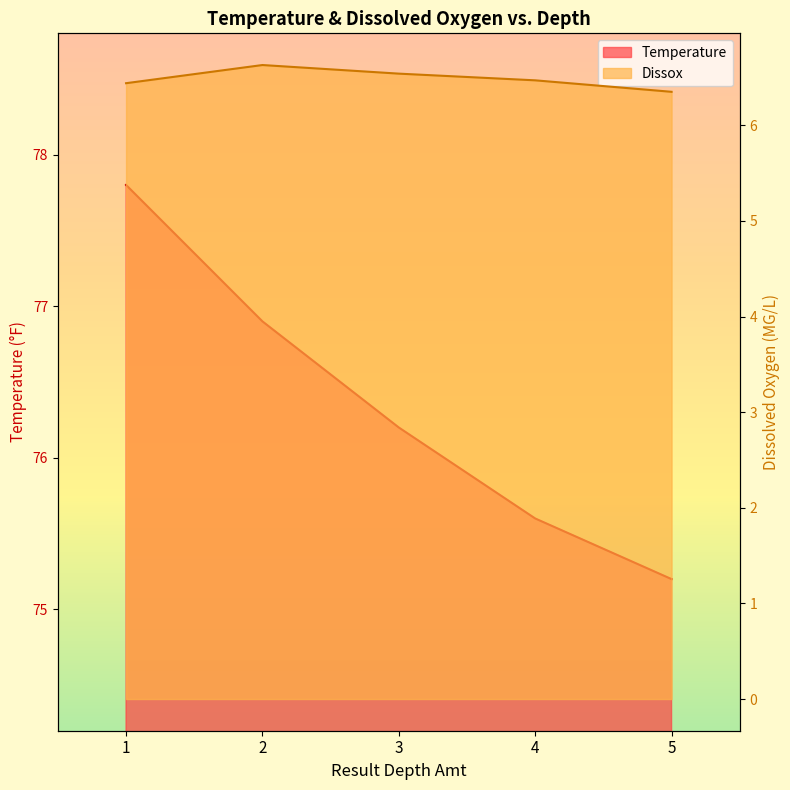

At how many categories does at least one series exceed 57?

5